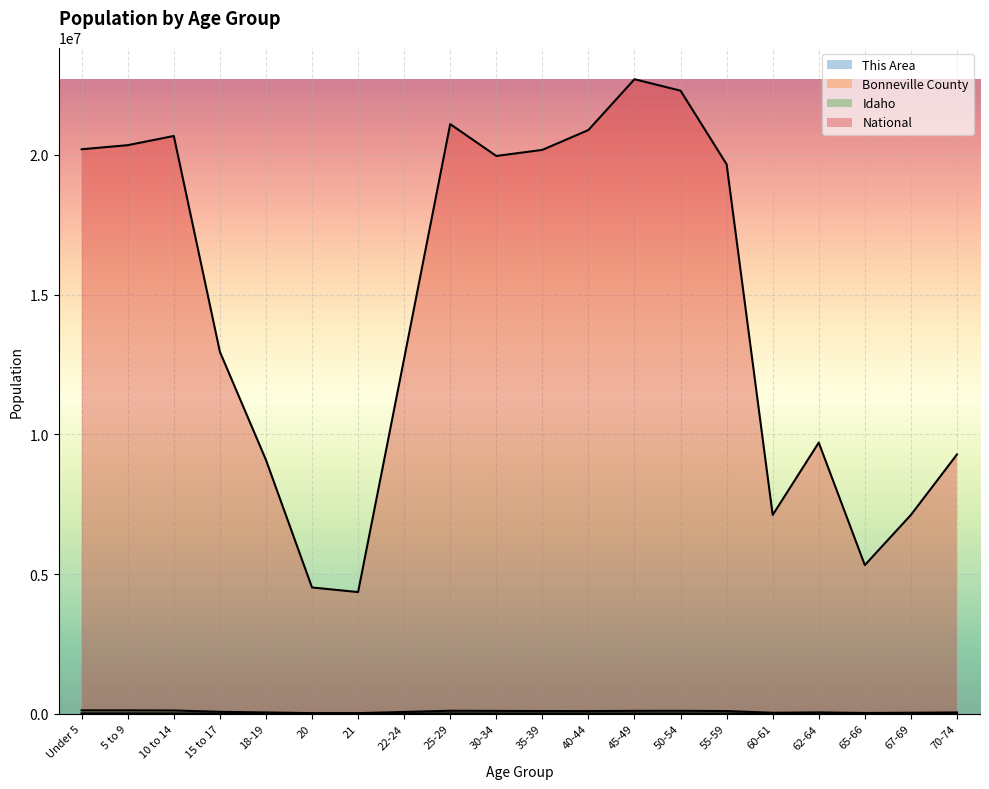

Which has a higher value, 60-61 or 10 to 14?

10 to 14